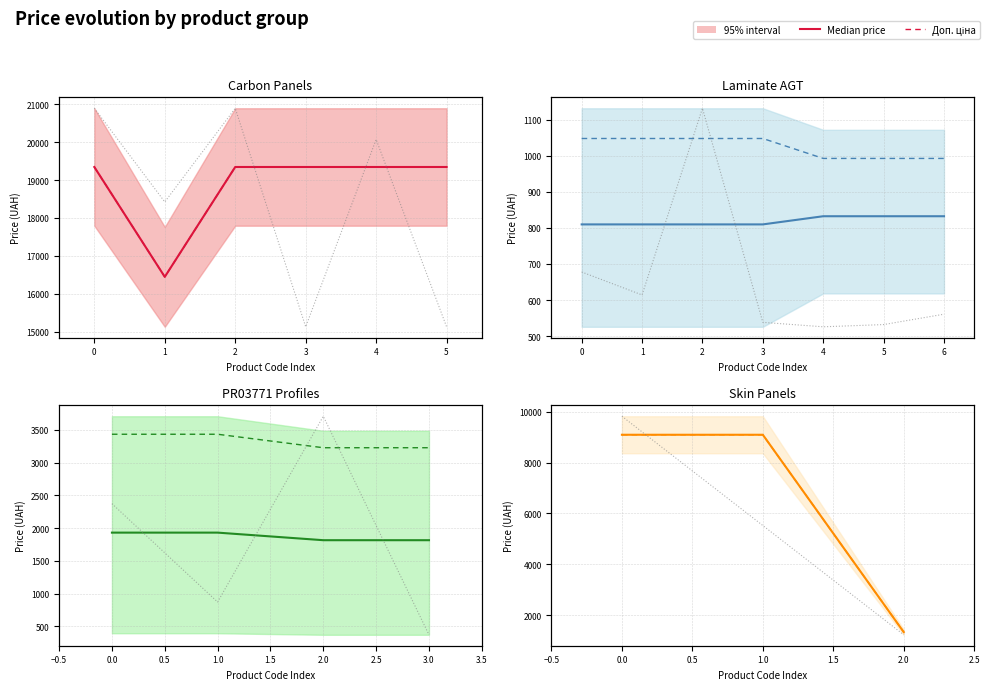

At which label does Доп. ціна first exceed 9092?

−1